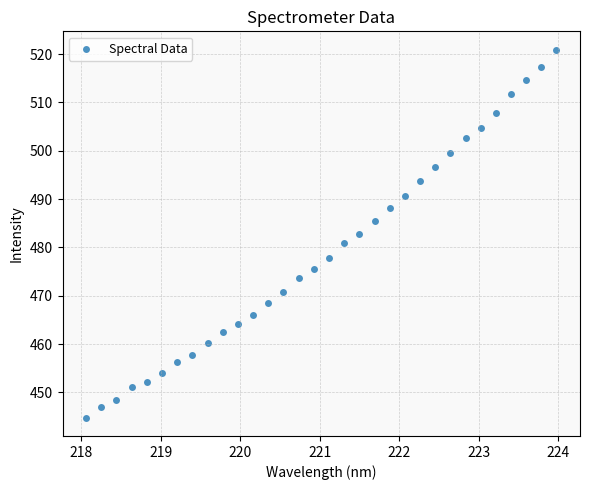

What is the range of X values (max minus min)?

5.9